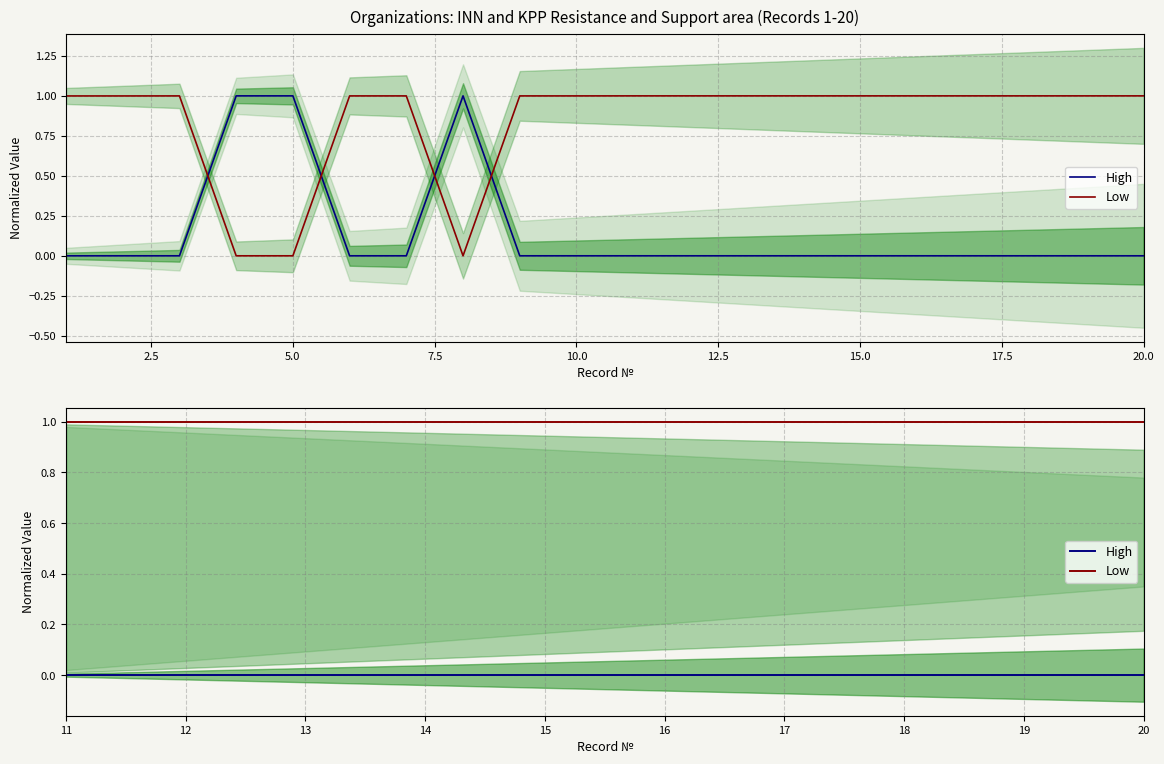

Which series has the largest total across all categories?

Low